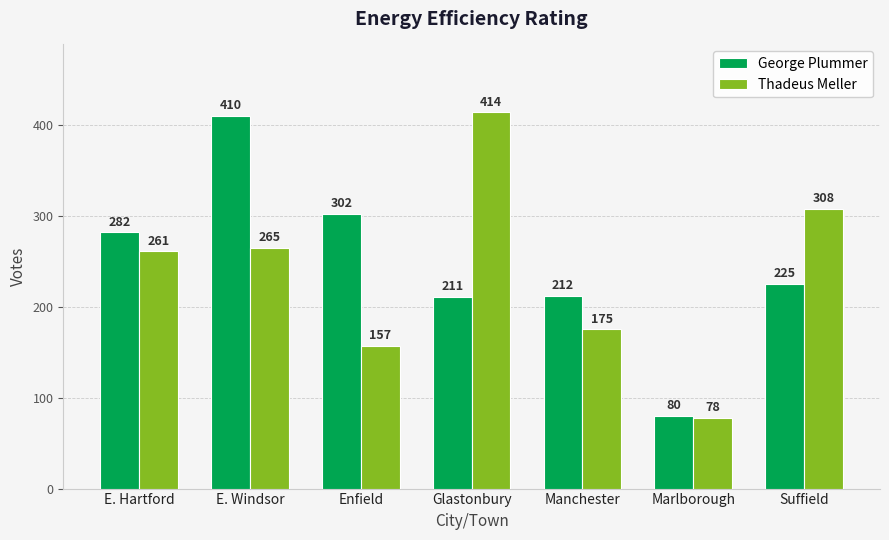

The George Plummer series shows 410 at E. Windsor. True or false?

True